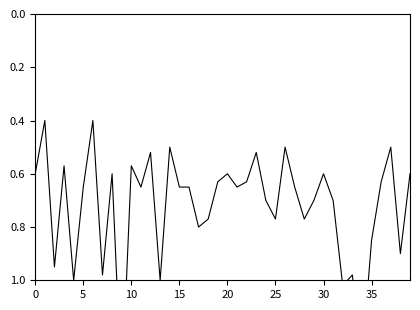

What is the average value?

0.7